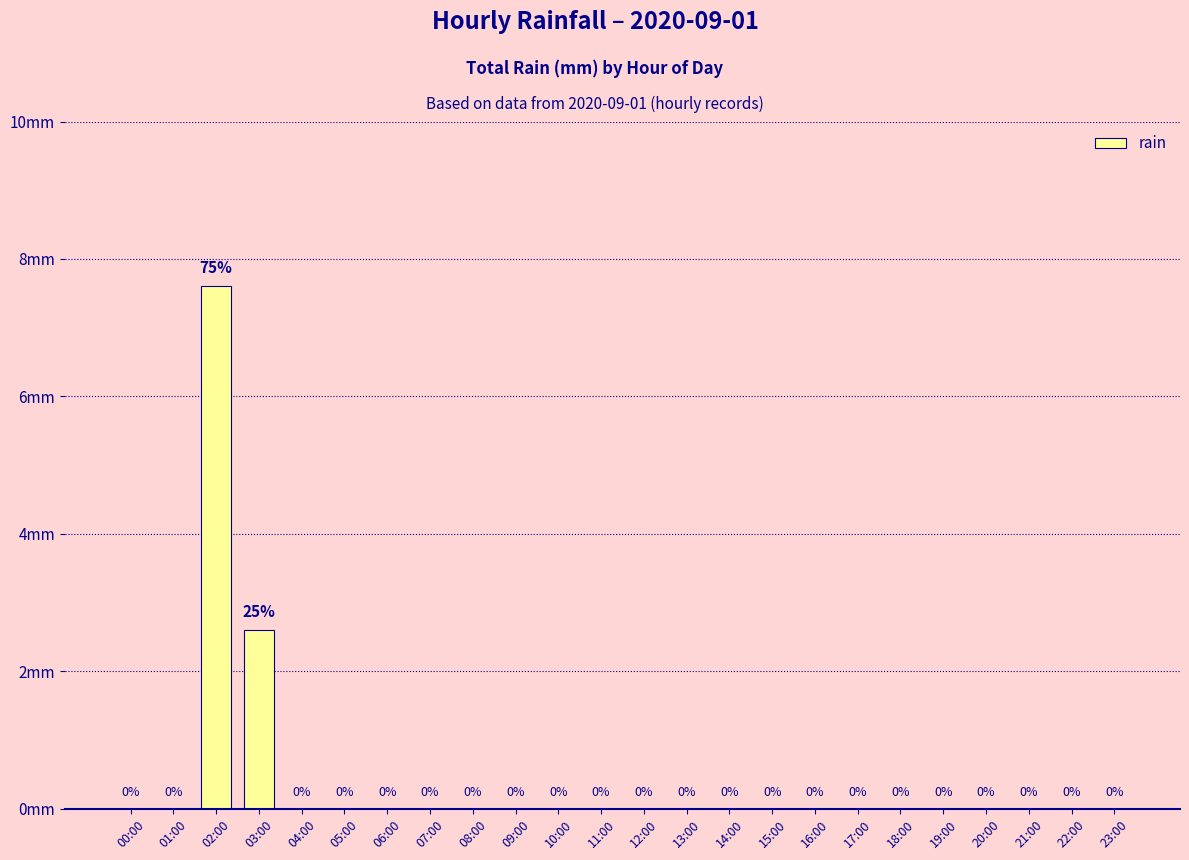

Are the bars horizontal?

No